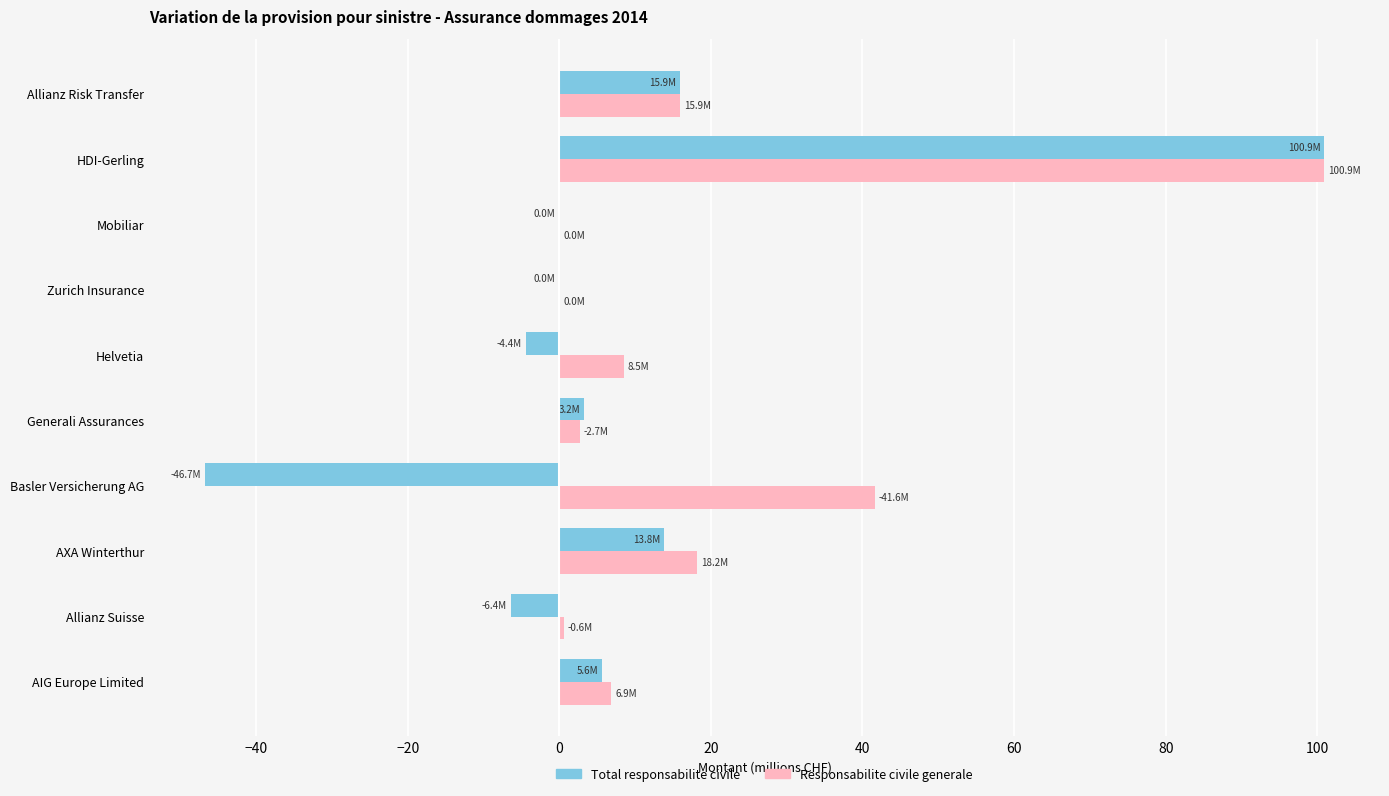

The value of Total responsabilite civile at AXA Winterthur is 4.3. True or false?

False